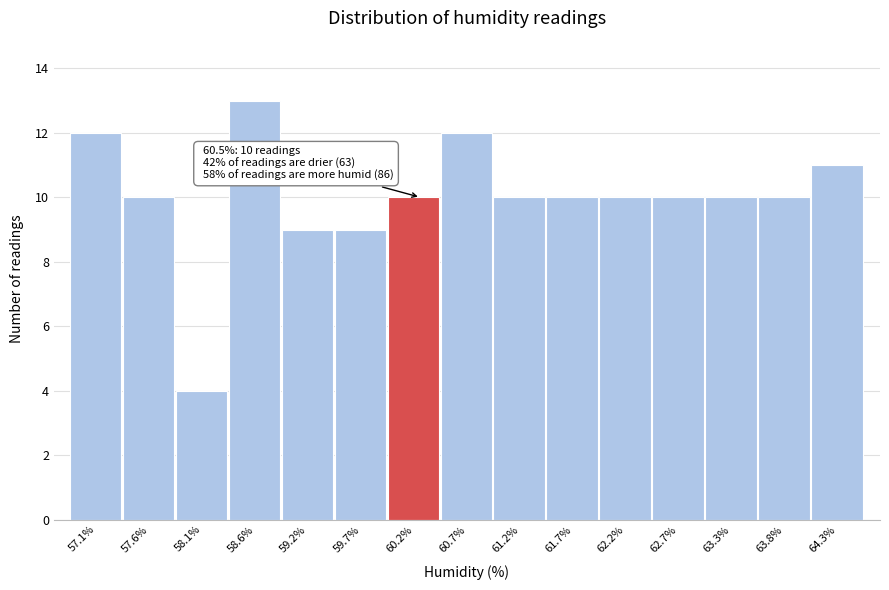

Reading left to right, extract all data points from this chart.

12	10	4	13	9	9	10	12	10	10	10	10	10	10	11